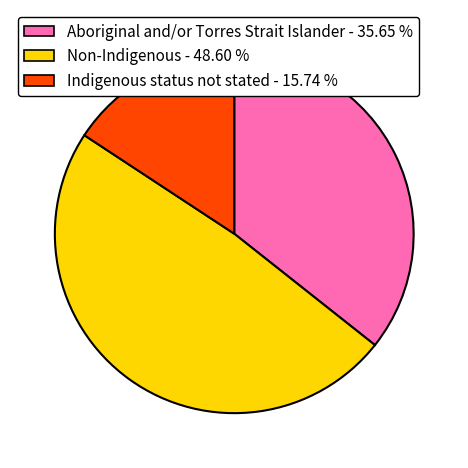

Count the number of slices in the pie.

3